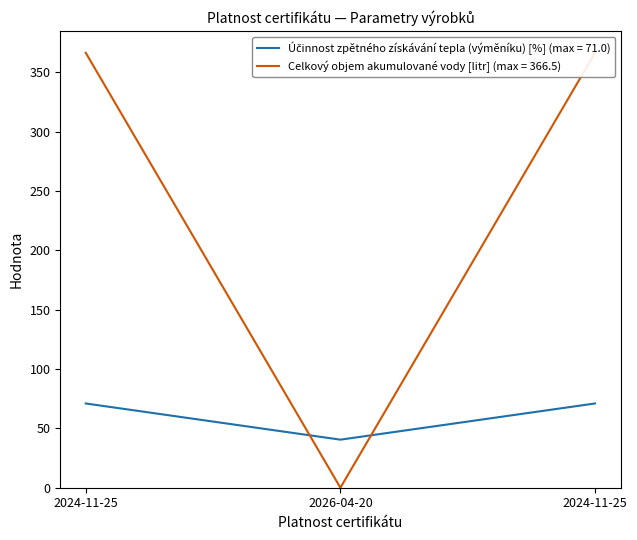

What is the label of the 2nd point from the left?

2026-04-20